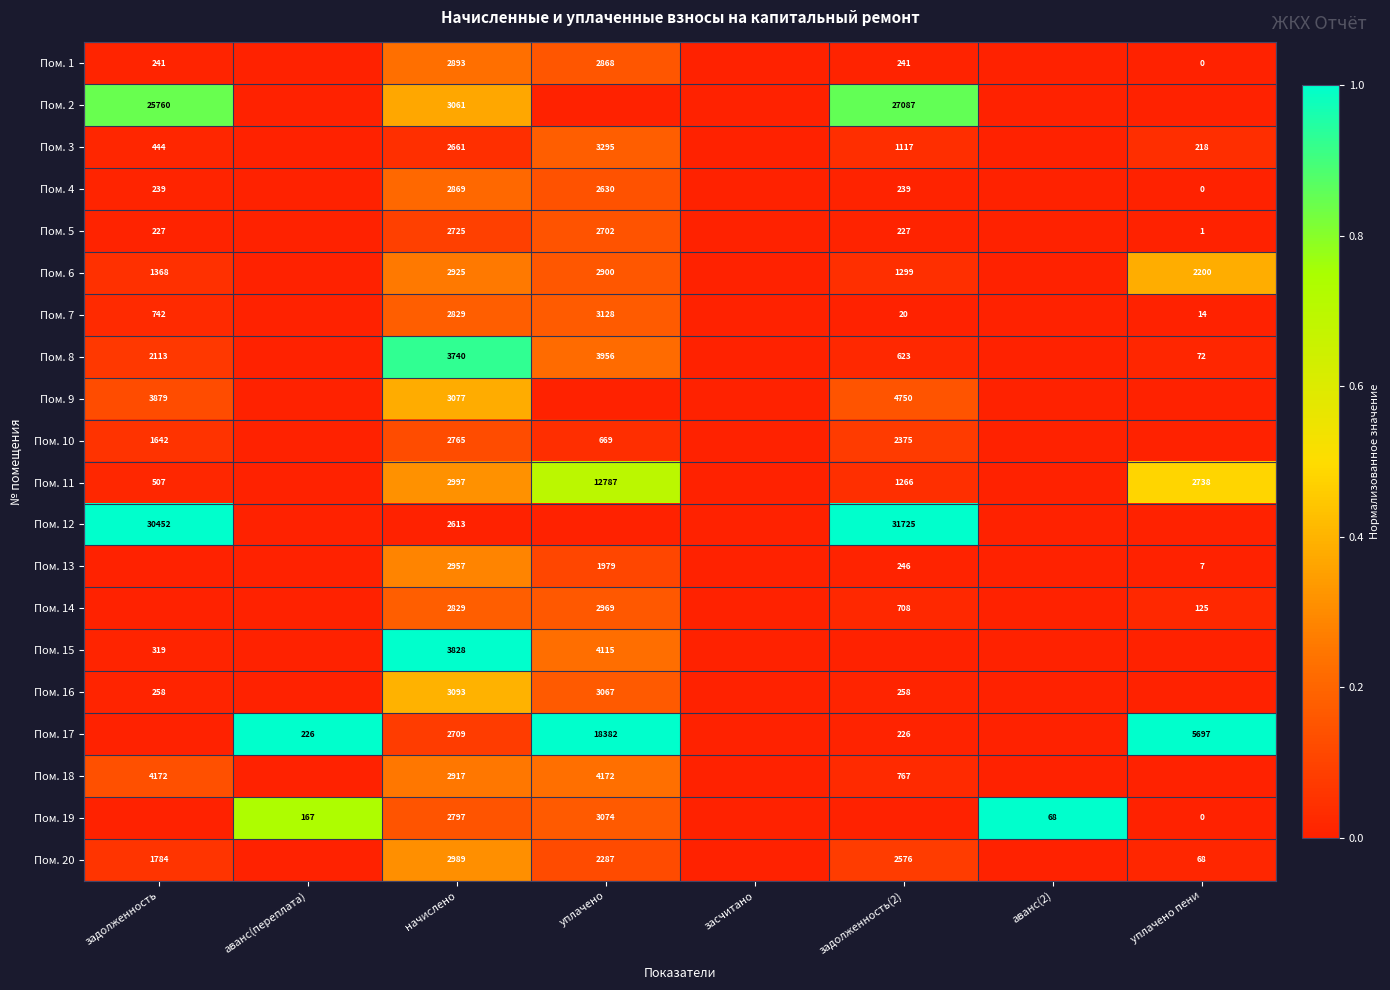

Is it true that Пом. 1 equals 355 at задолженность(2)?

False